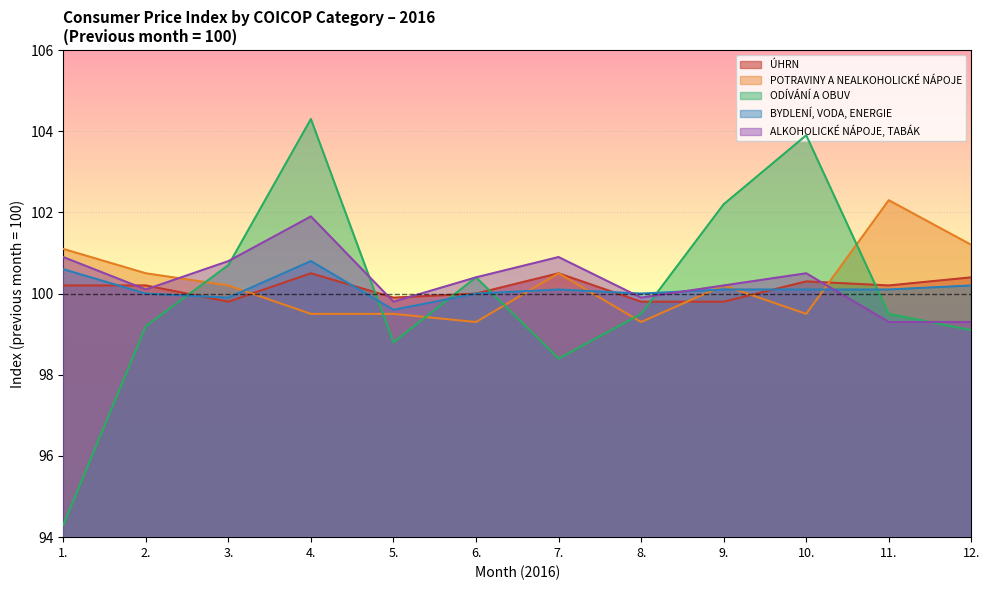

What is the difference between the second highest and second lowest values in the BYDLENÍ, VODA, ENERGIE series?

0.7